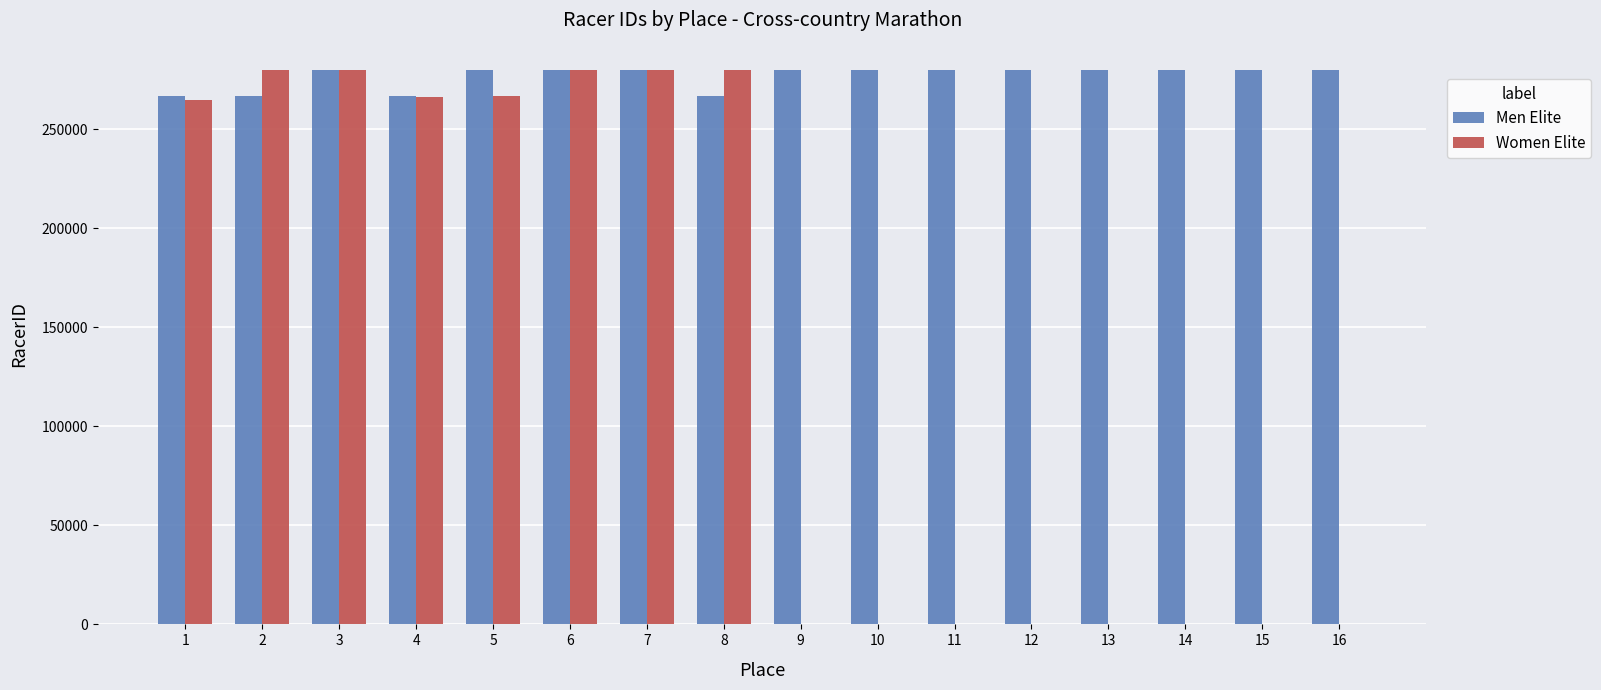

Read the Women Elite value at 2.

279731